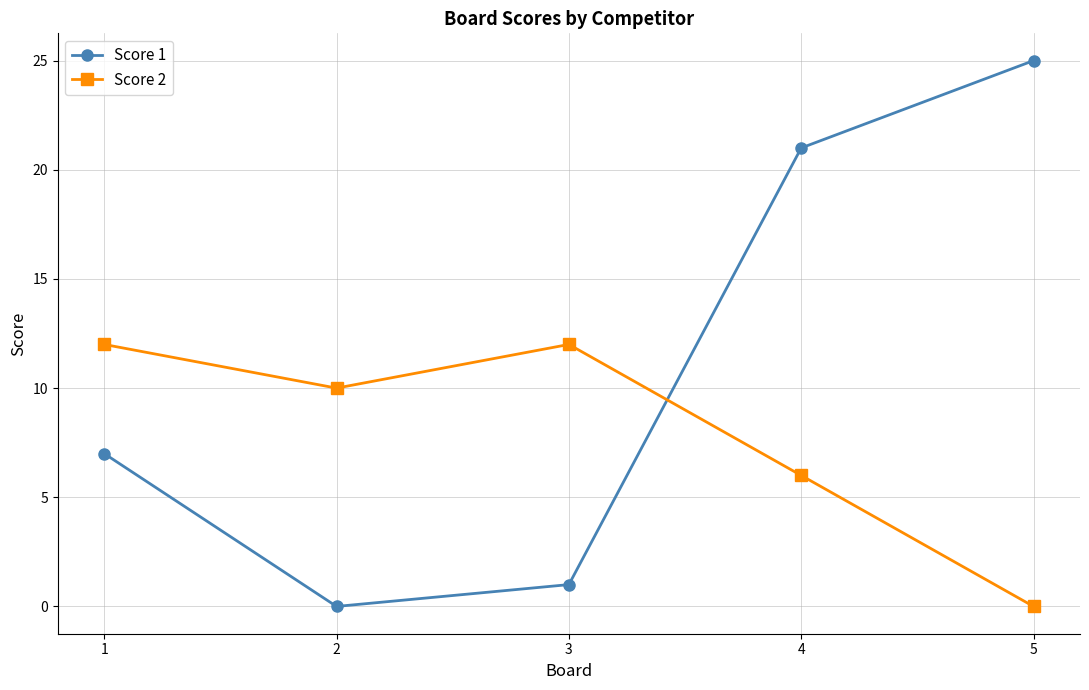

Reading left to right, transcribe all the data shown in this chart.

Score 1: 1=7	2=0	3=1	4=21	5=25
Score 2: 1=12	2=10	3=12	4=6	5=0